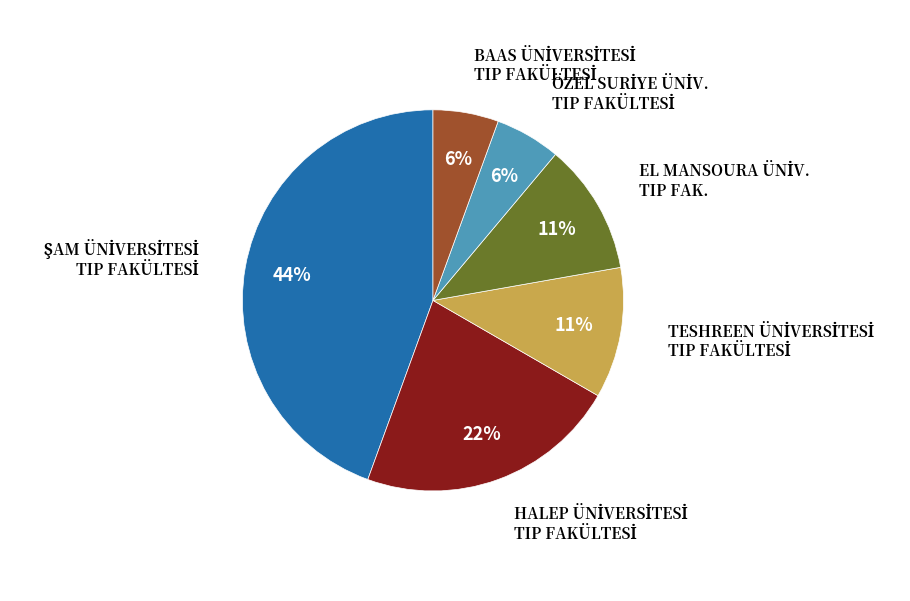

Is there a majority slice in this chart?

No